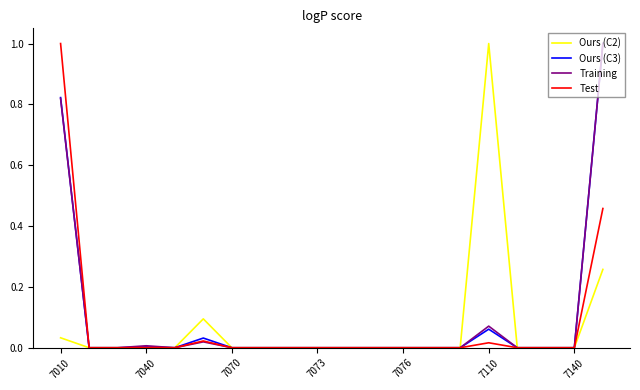

What are all the series names shown in the legend?

Ours (C2), Ours (C3), Training, Test